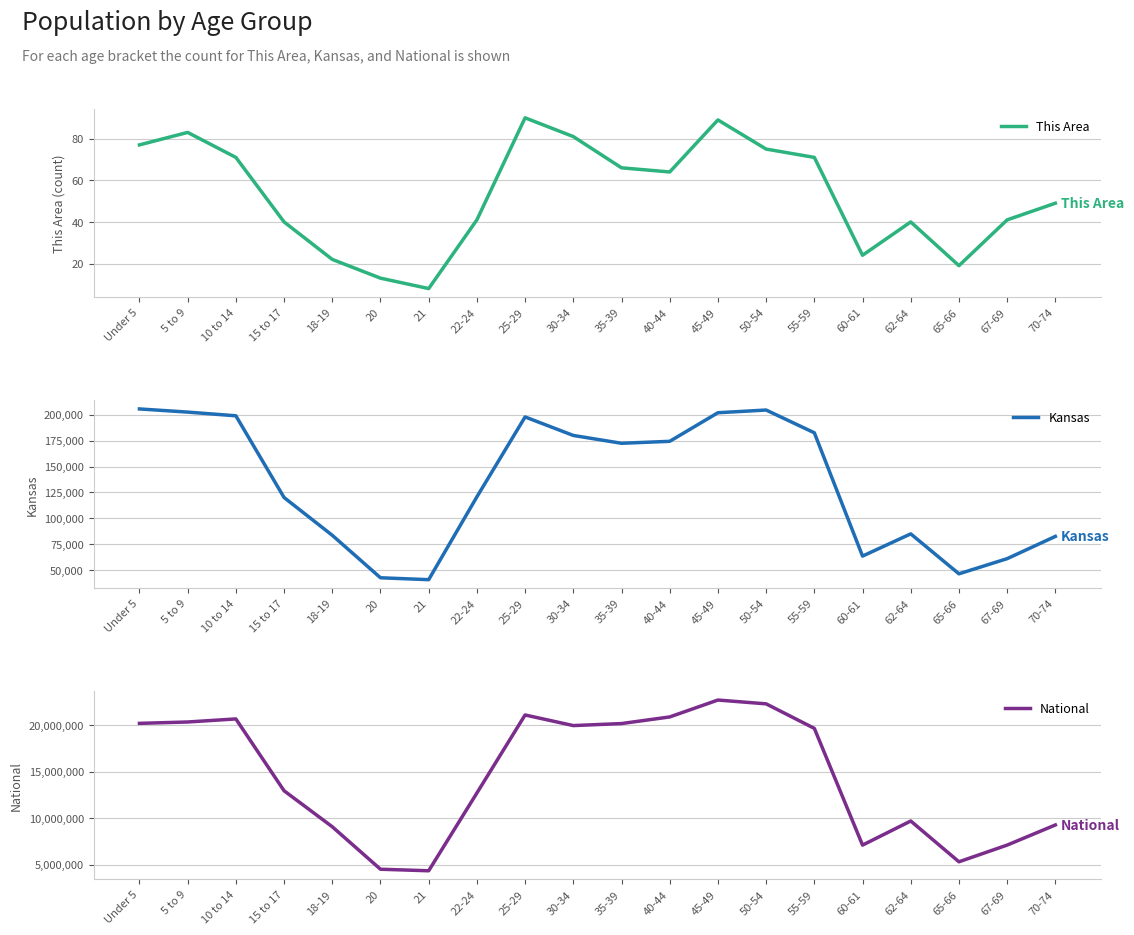

What is the sum of the This Area values at 10 to 14 and 55-59?

142